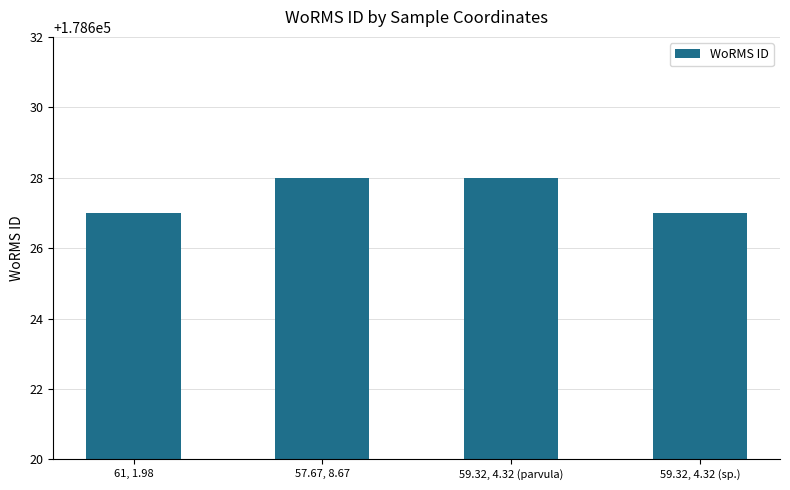

How many data points are less than 178628?

2